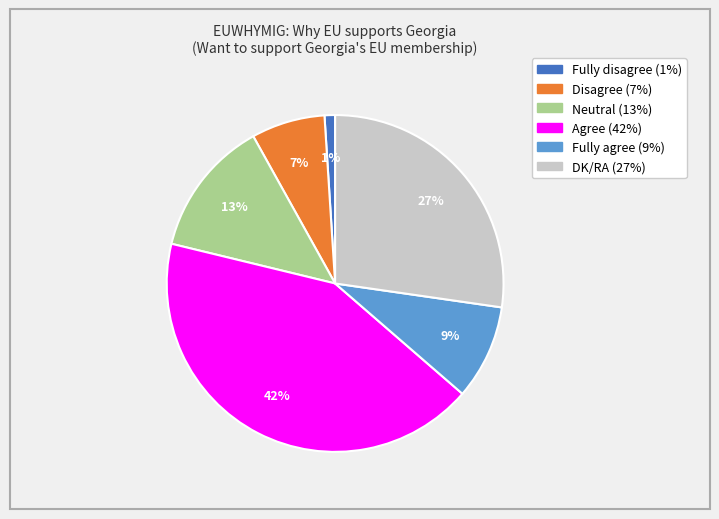

How many slices are in this pie chart?

6